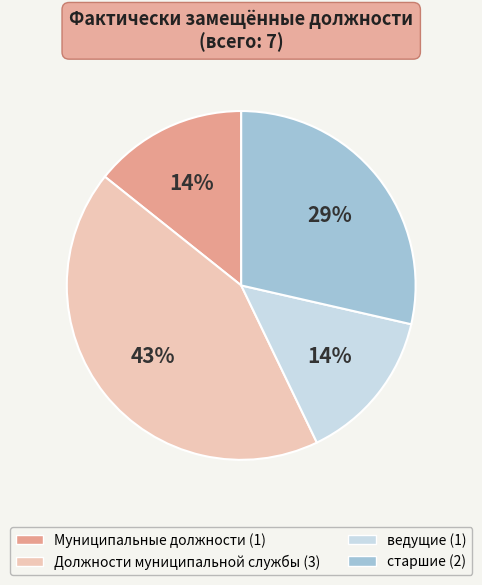

To the nearest percent, what is the difference between the старшие and Должности муниципальной службы slice percentages?

14%